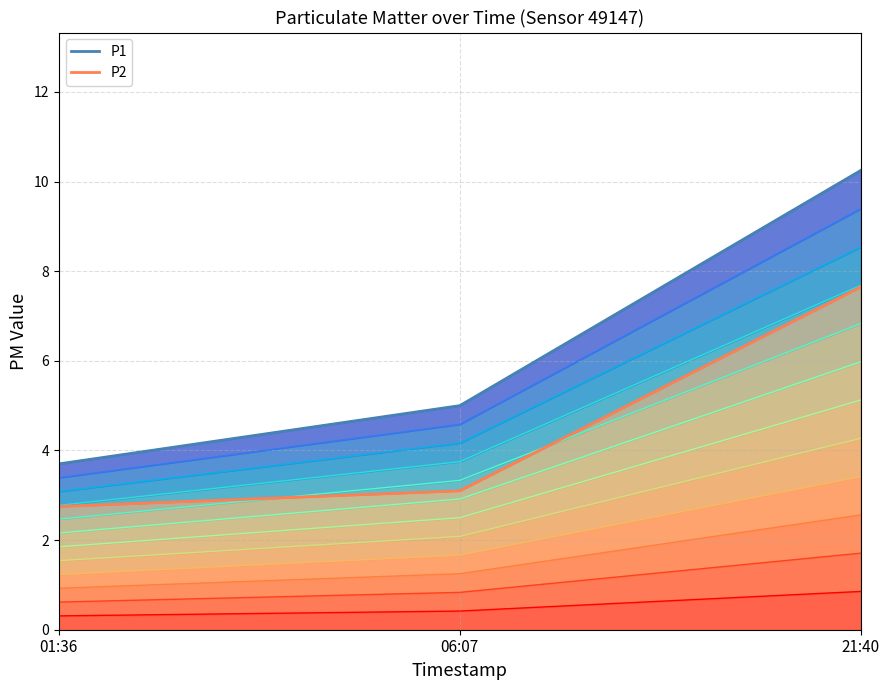

How many values in the P2 series are below 3?

1